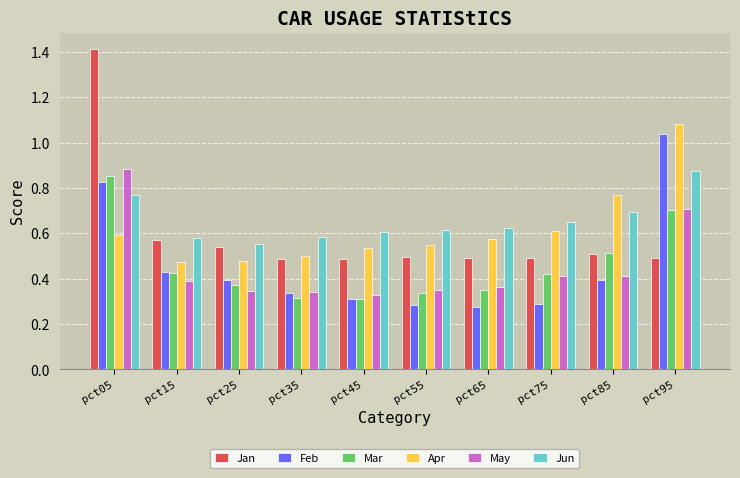

Which series has the widest spread of values?

Jan